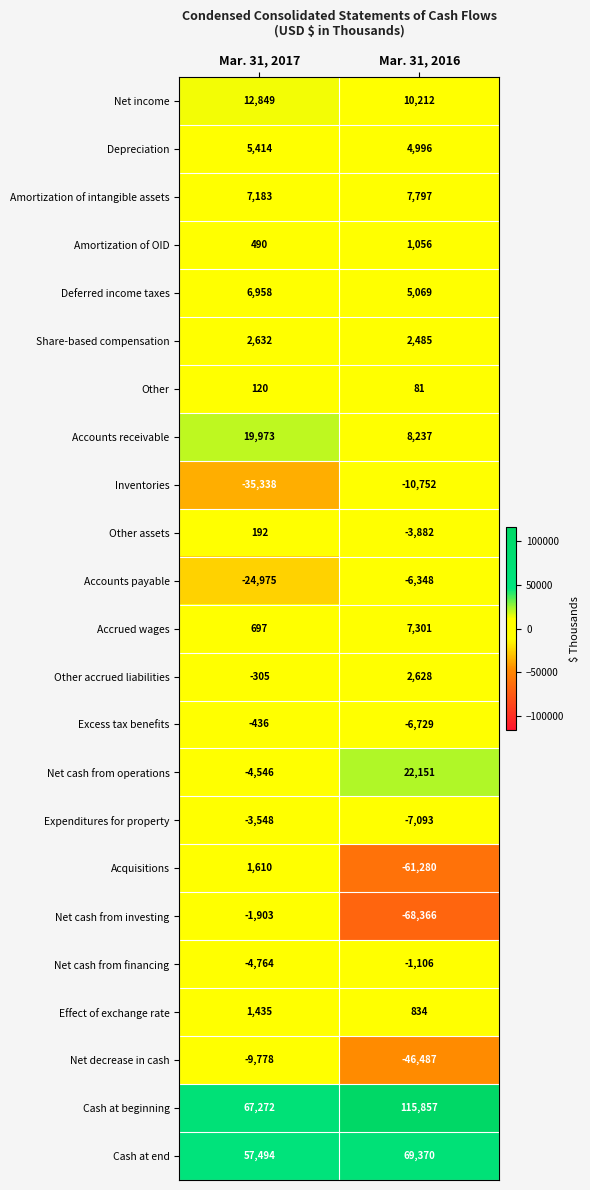

What is the difference between the highest and lowest values at Mar. 31, 2017?

102610